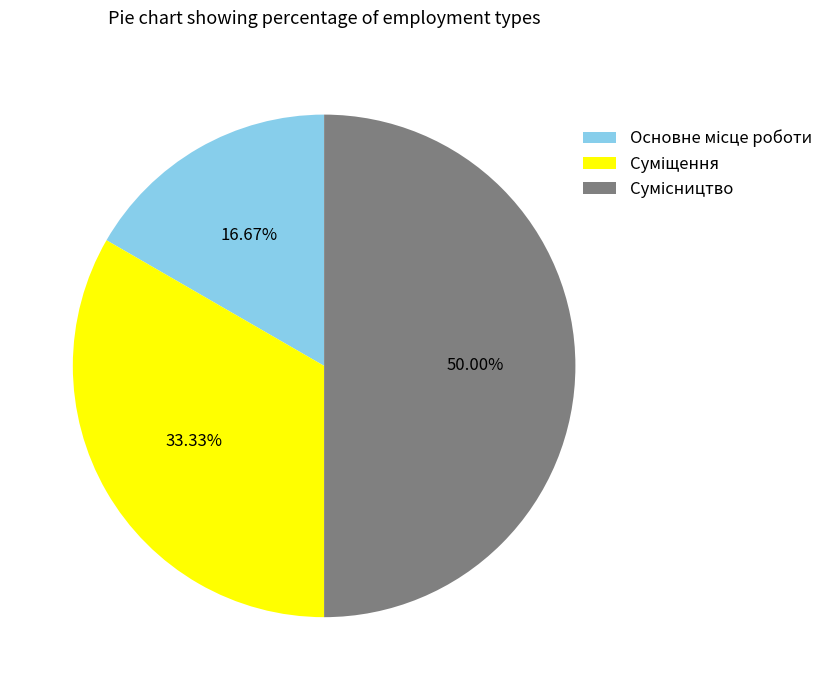

How many slices are in this pie chart?

3